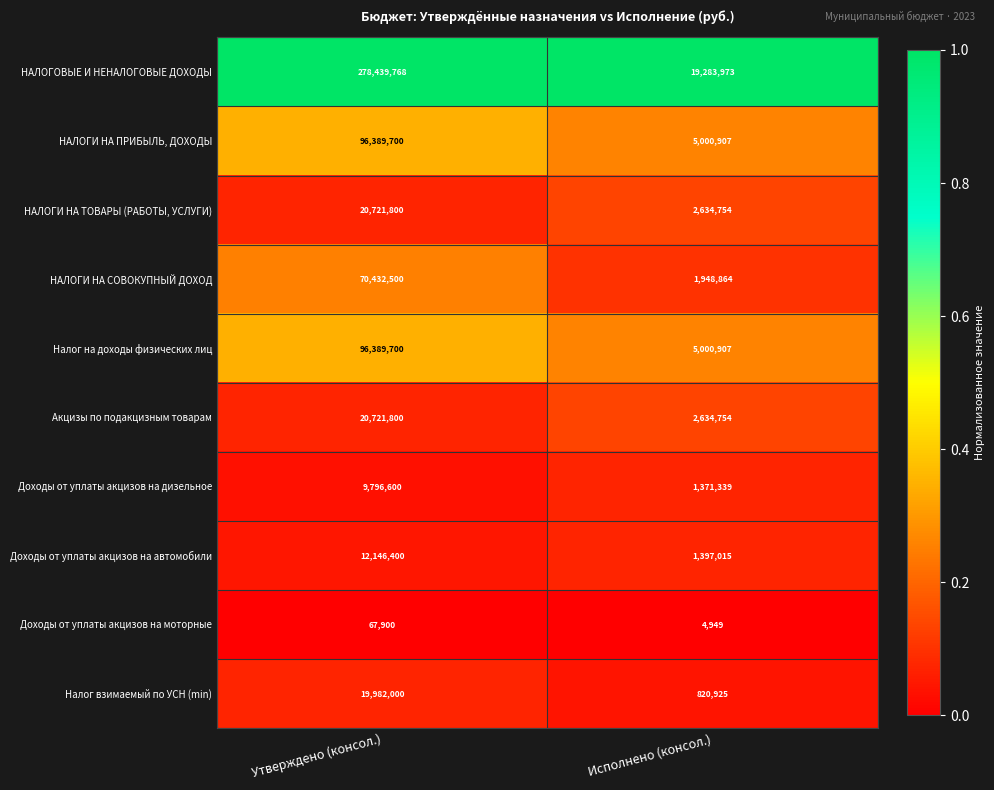

True or false: НАЛОГИ НА ТОВАРЫ (РАБОТЫ, УСЛУГИ) has a value of 1437664 at Исполнено (консол.).

False